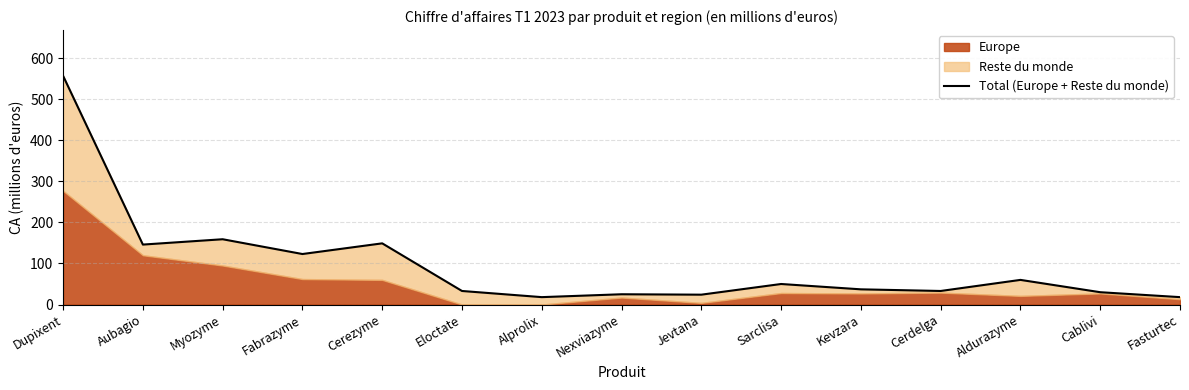

What is the label of the 12th point from the right?

Fabrazyme